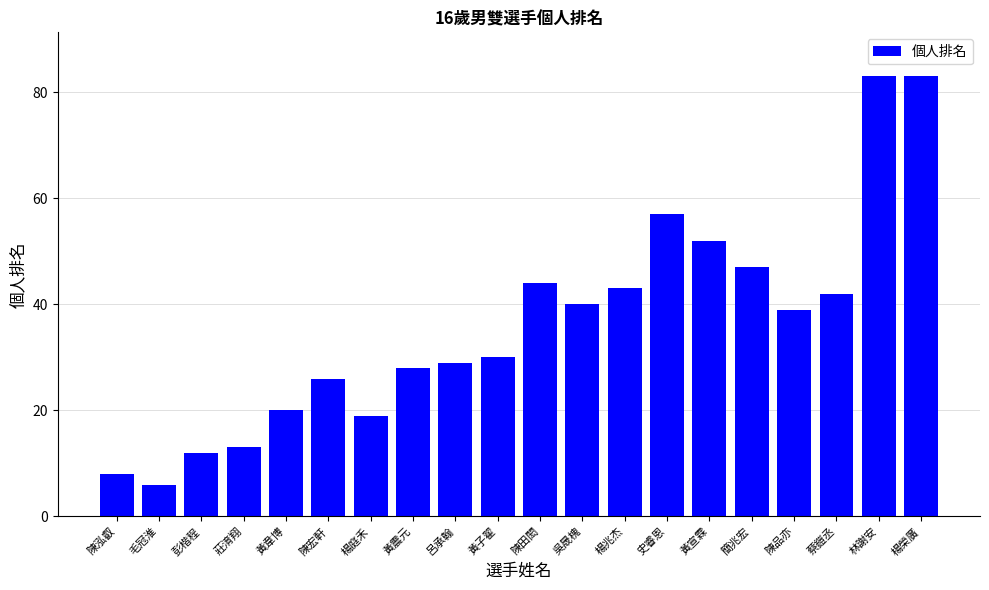

What is the minimum value shown in the chart?

6